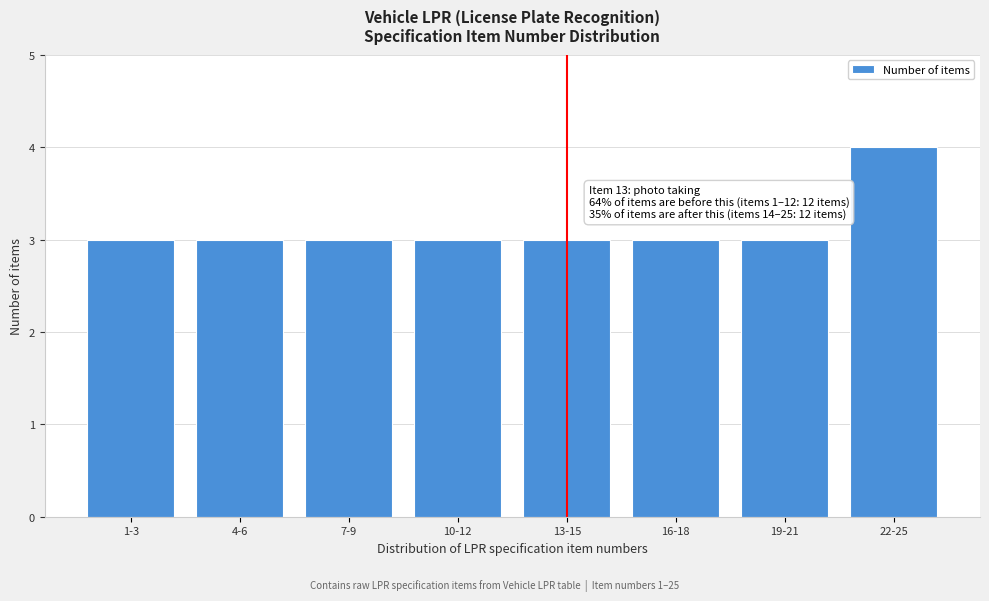

Reading left to right, what are all the values shown in this chart?

3	3	3	3	3	3	3	4